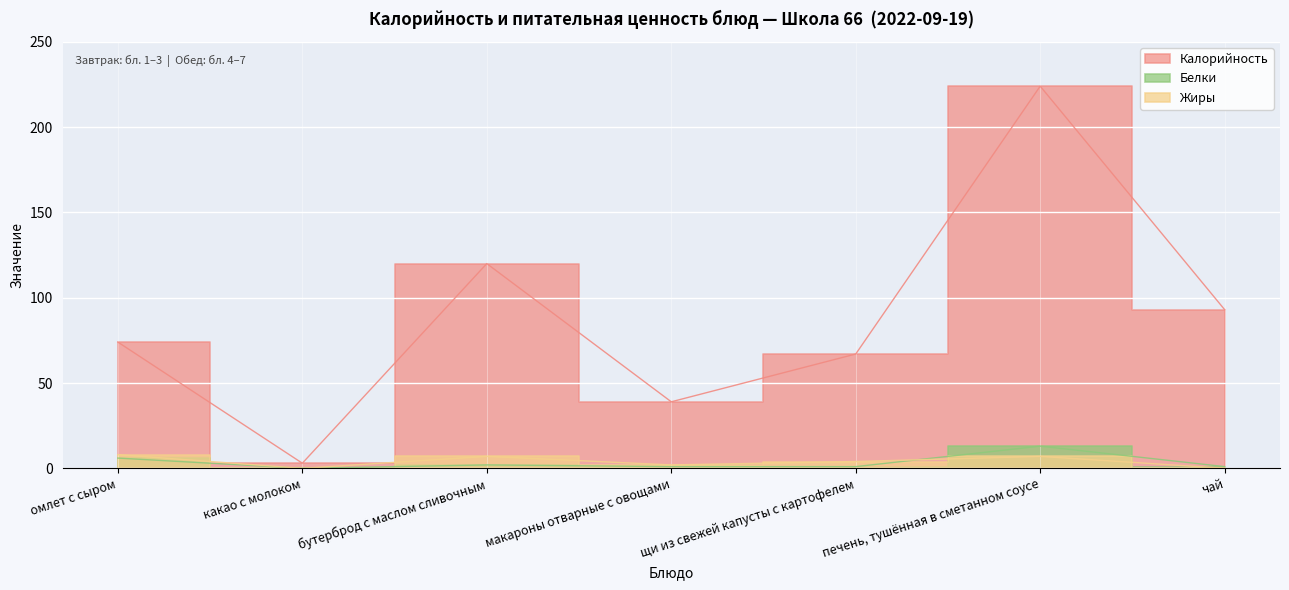

At печень, тушённая в сметанном соусе, list the series in order from smallest to largest.

Жиры, Белки, Калорийность